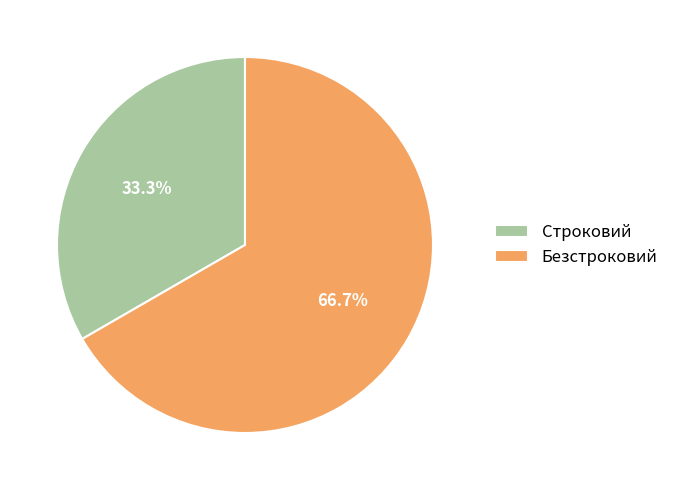

What is the smallest slice in the pie chart?

Строковий